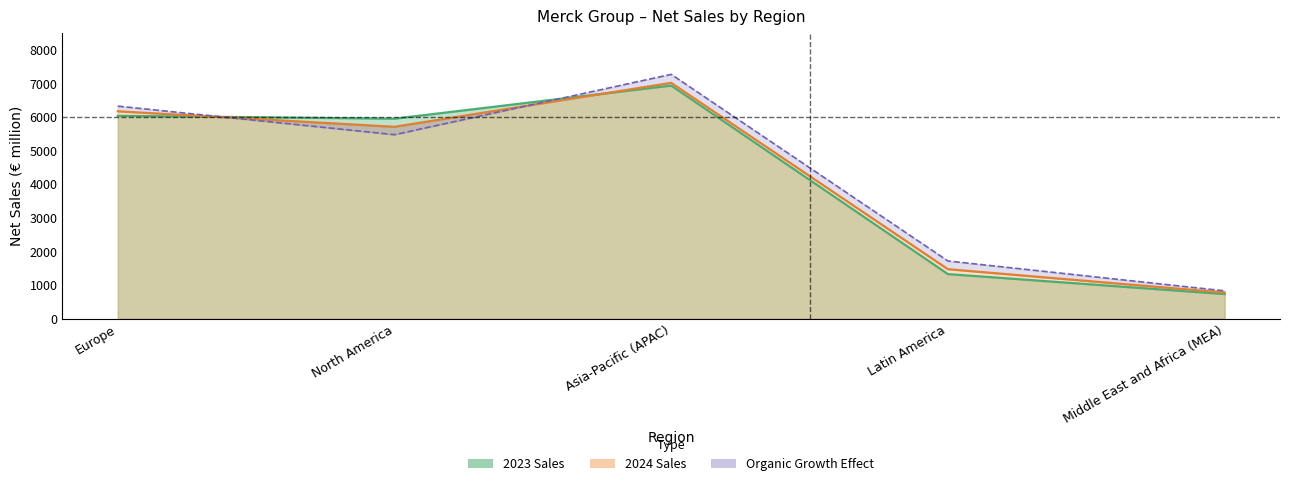

True or false: 2024 Sales has more than 0 interior local peaks.

True